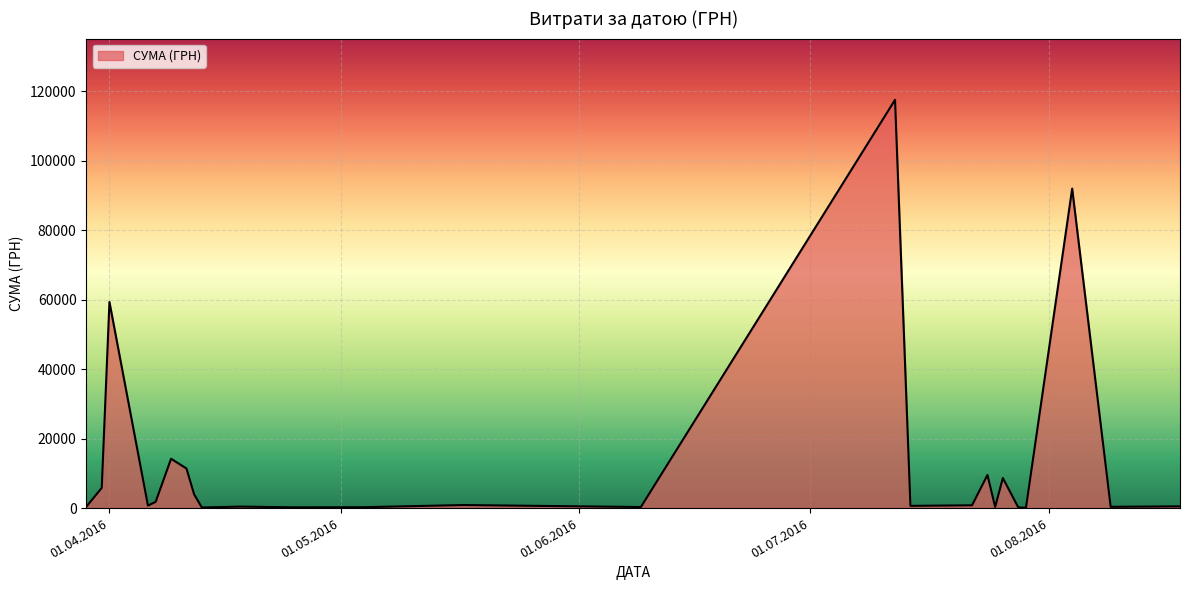

What is the value of the 16th point from the left?

252.8